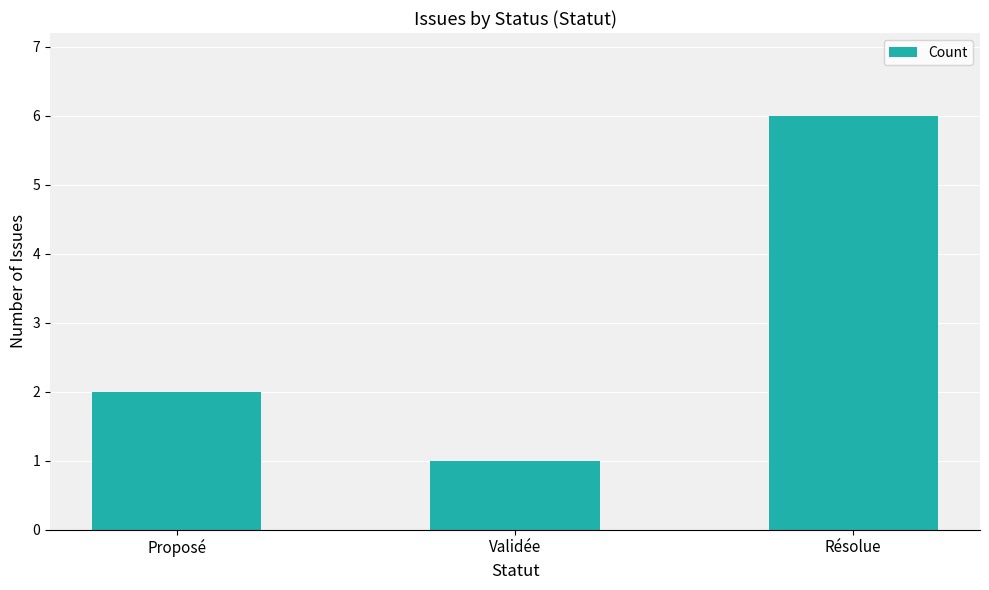

List the labels in order of value, smallest first.

Validée, Proposé, Résolue